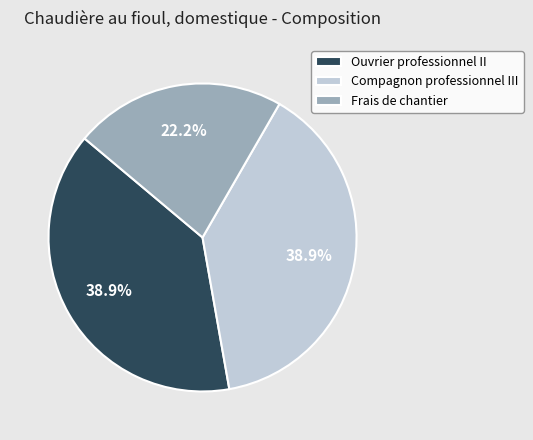

Approximately how many times larger is the value at Compagnon professionnel III compared to Ouvrier professionnel II?

1.0